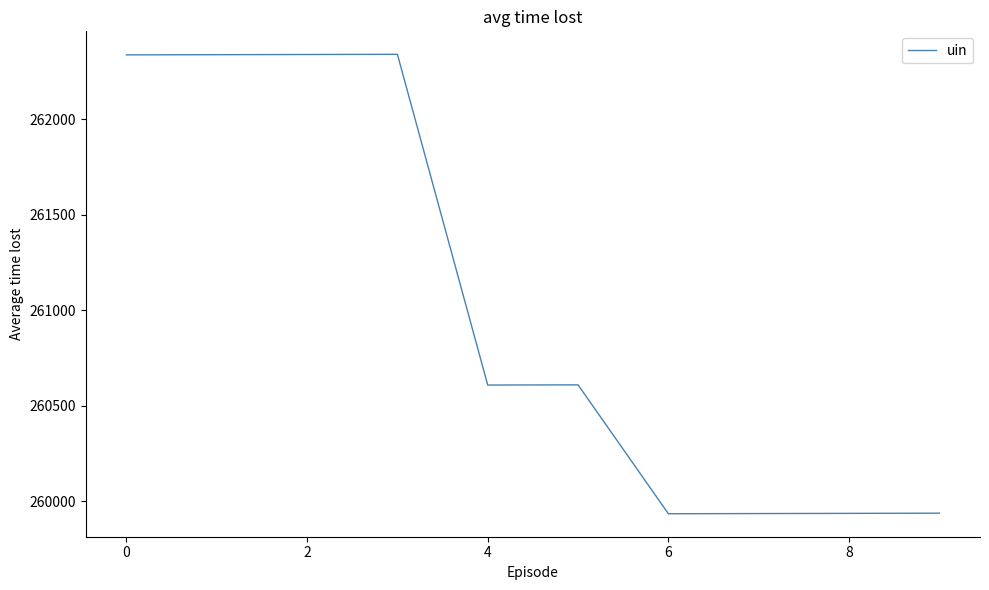

What is the difference between the maximum and minimum values?

2406